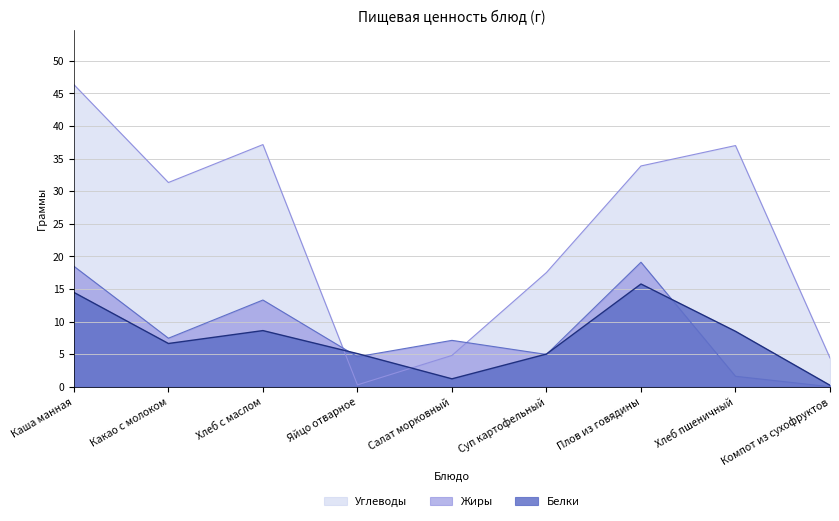

Is the value of Углеводы at Хлеб с маслом greater than the value of Белки at Яйцо отварное?

Yes